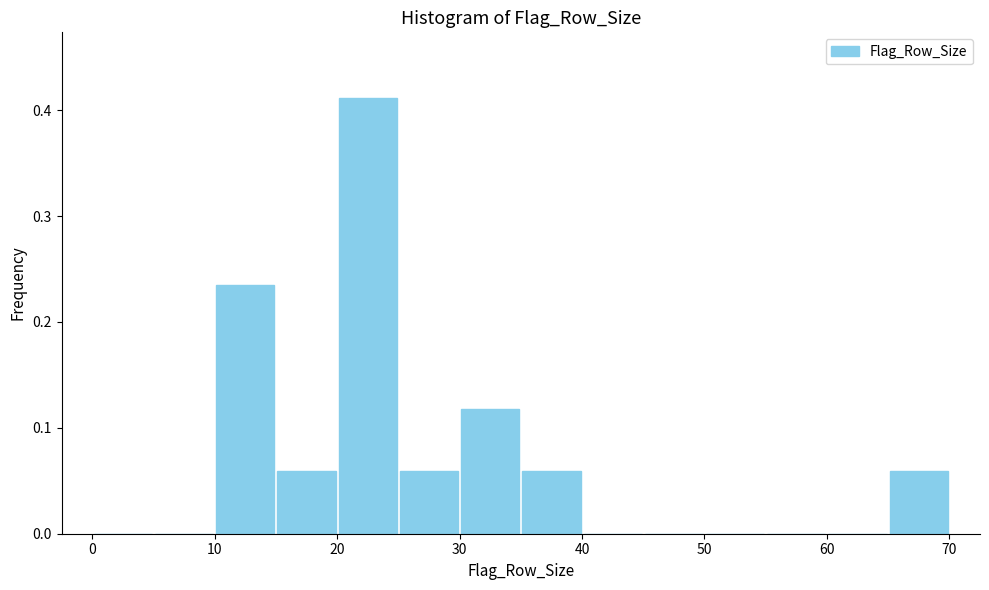

Reading left to right, list every bar in this chart as the range it spans on the x-axis followed by its height. The values are not printed on the chart, so give them approximately, as read against the axis.

0 to 5: 0
5 to 10: 0
10 to 15: 0.24
15 to 20: 0.06
20 to 25: 0.41
25 to 30: 0.06
30 to 35: 0.12
35 to 40: 0.06
40 to 45: 0
45 to 50: 0
50 to 55: 0
55 to 60: 0
60 to 65: 0
65 to 70: 0.06